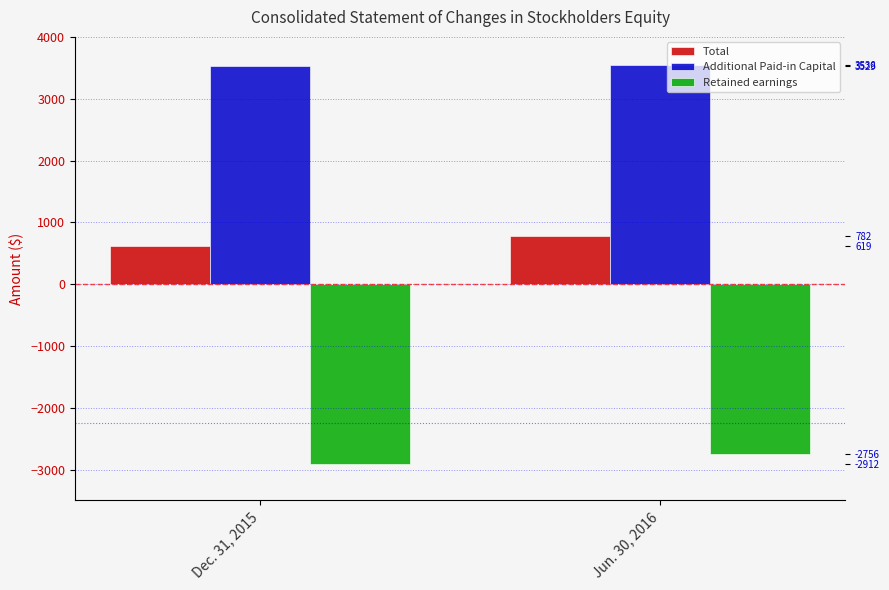

Read the Total value at Jun. 30, 2016, to the nearest 10.

780